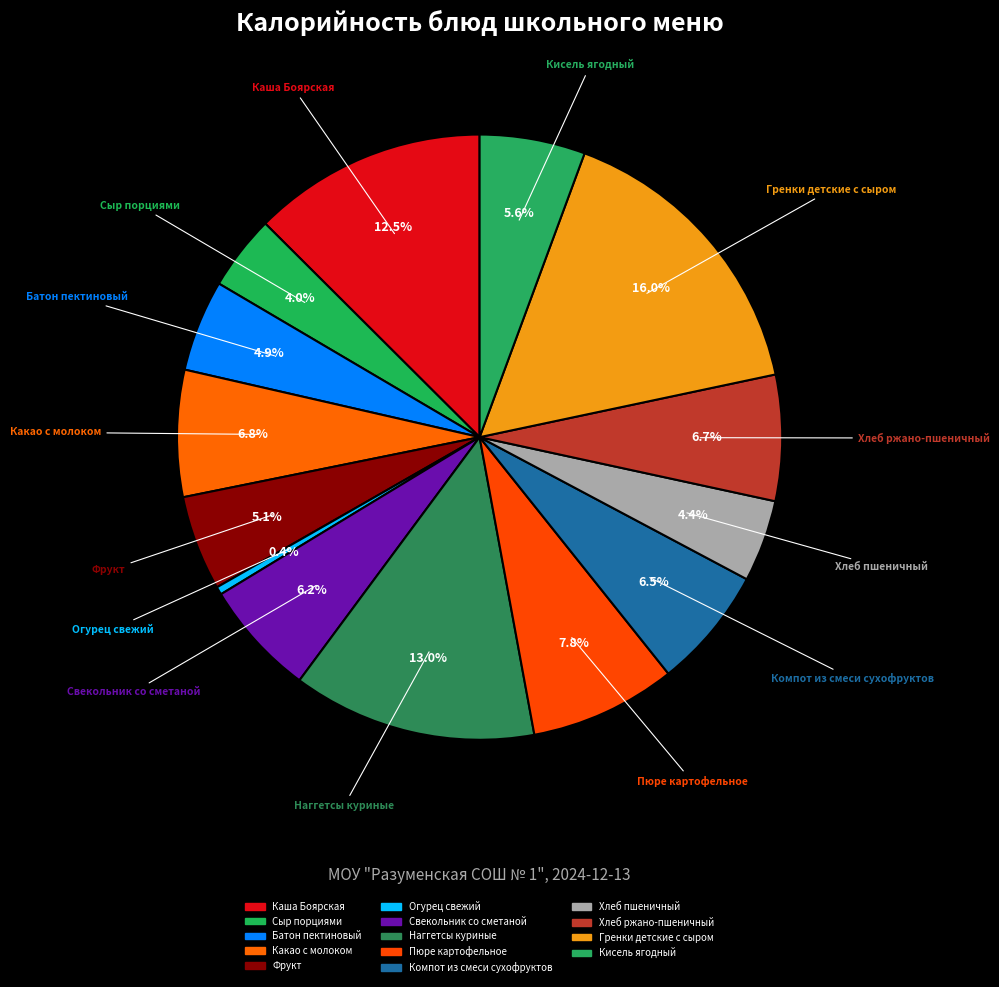

How many segments does this pie chart have?

14